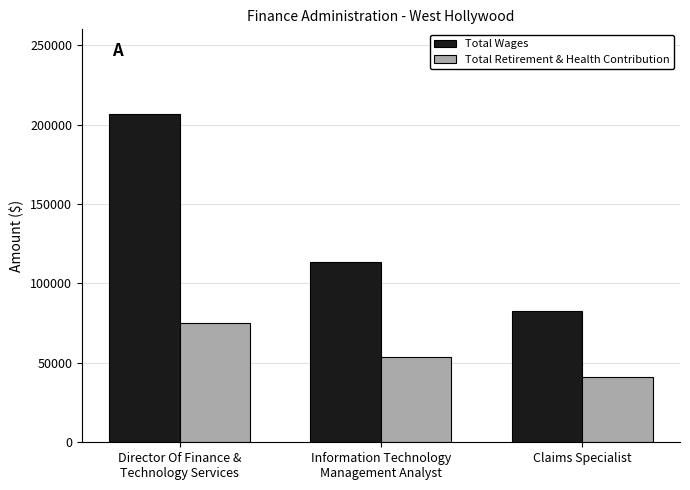

What is the maximum value for Total Wages?

206993